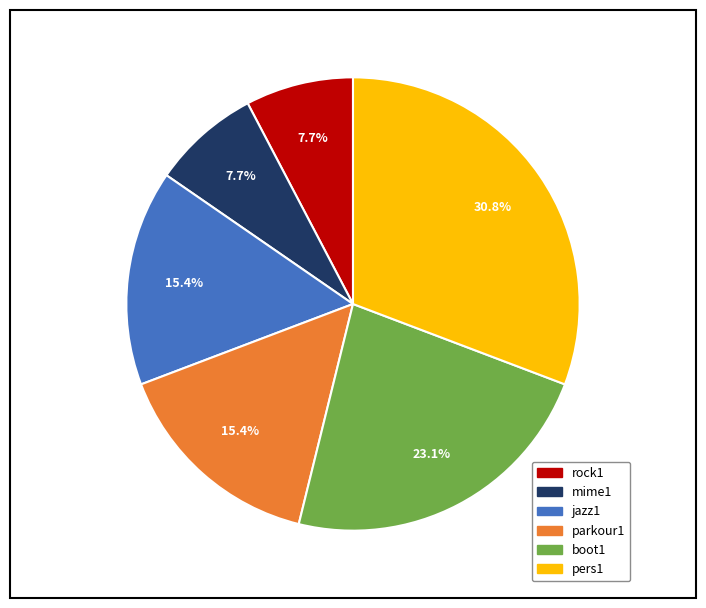

Does mime1 represent more than half of the total?

No